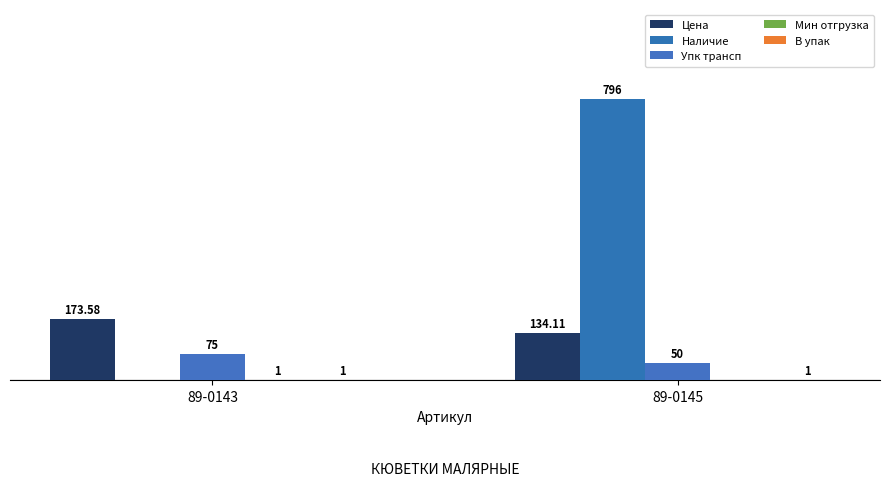

What is the difference between the maximum and minimum values in the Упк трансп series?

25.0